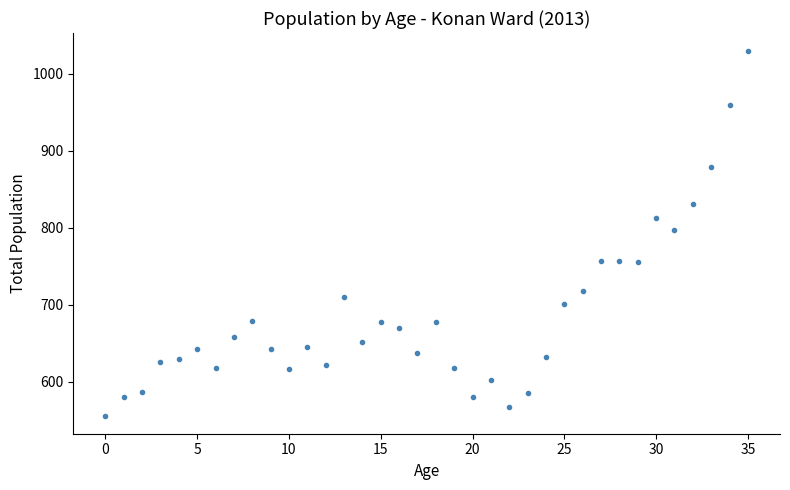

What is the range of Y values (max minus min)?

473